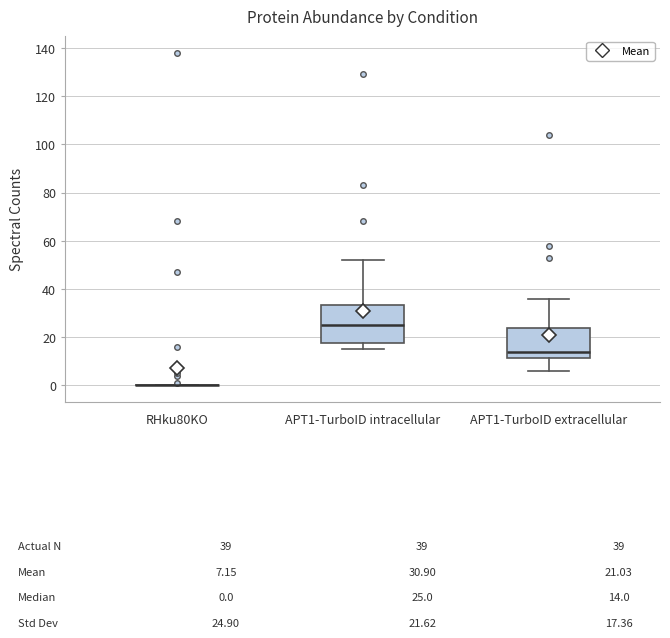

Comparing the boxes themselves (not the whiskers), which one is the tallest?

APT1-TurboID intracellular